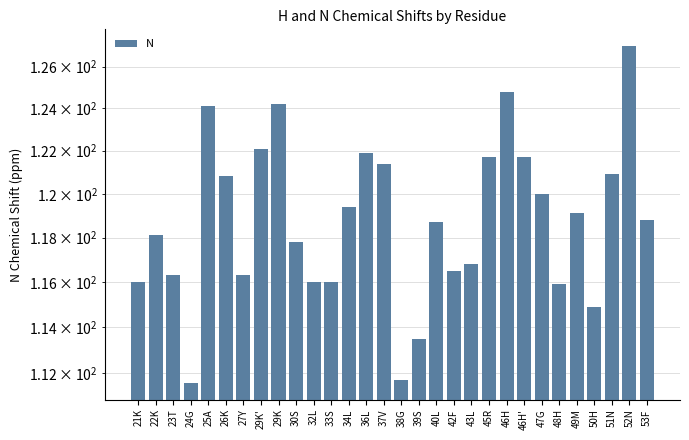

Approximately how many times larger is the value at 46H compared to 45R?

1.0